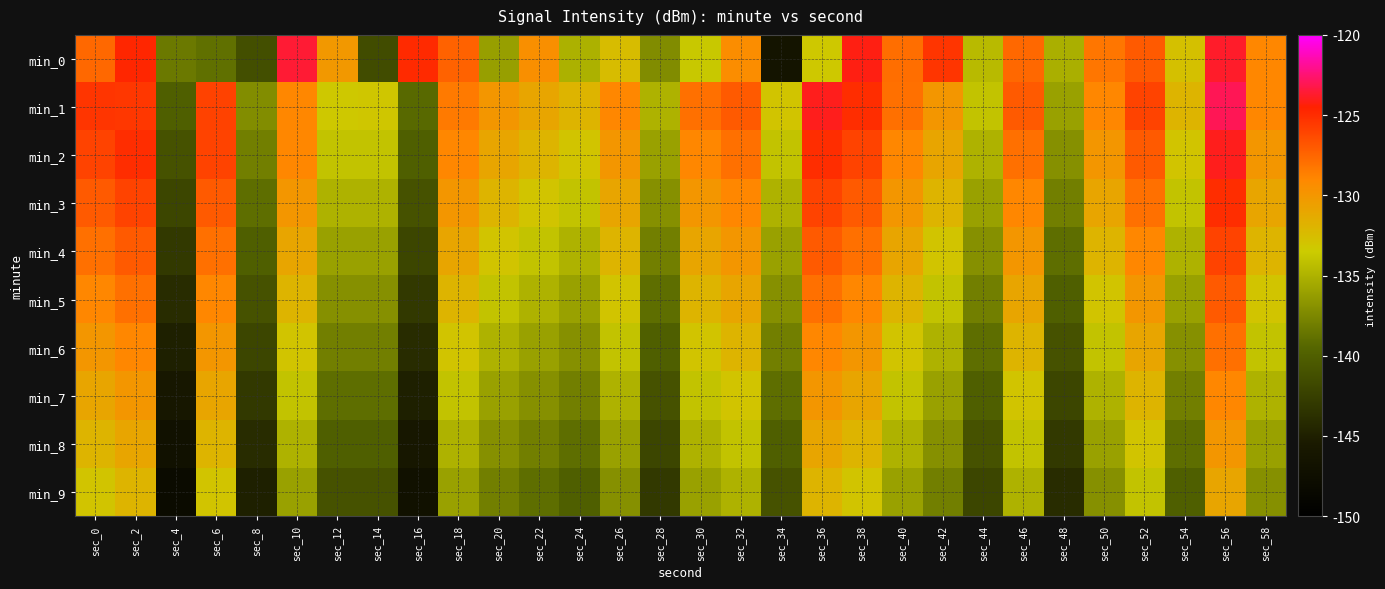

What is the total value across all series at sec_52?

-1297.0